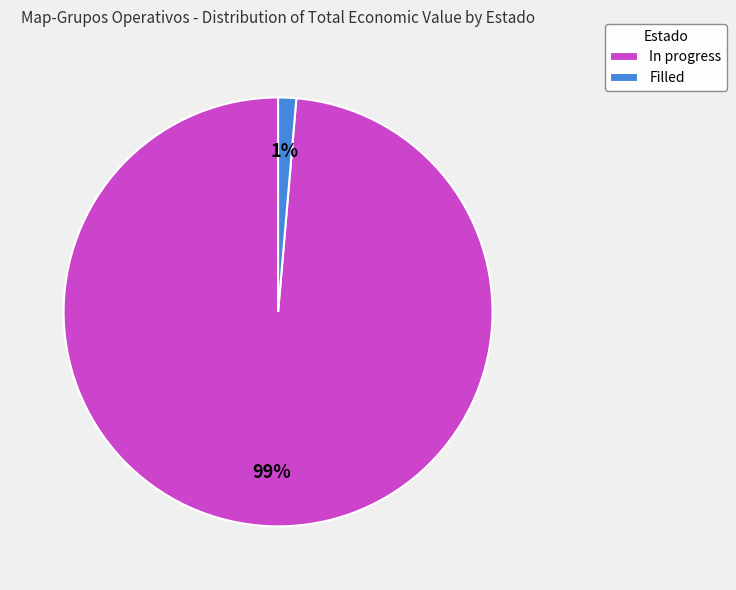

Do Filled and In progress together represent more than half of the pie?

Yes